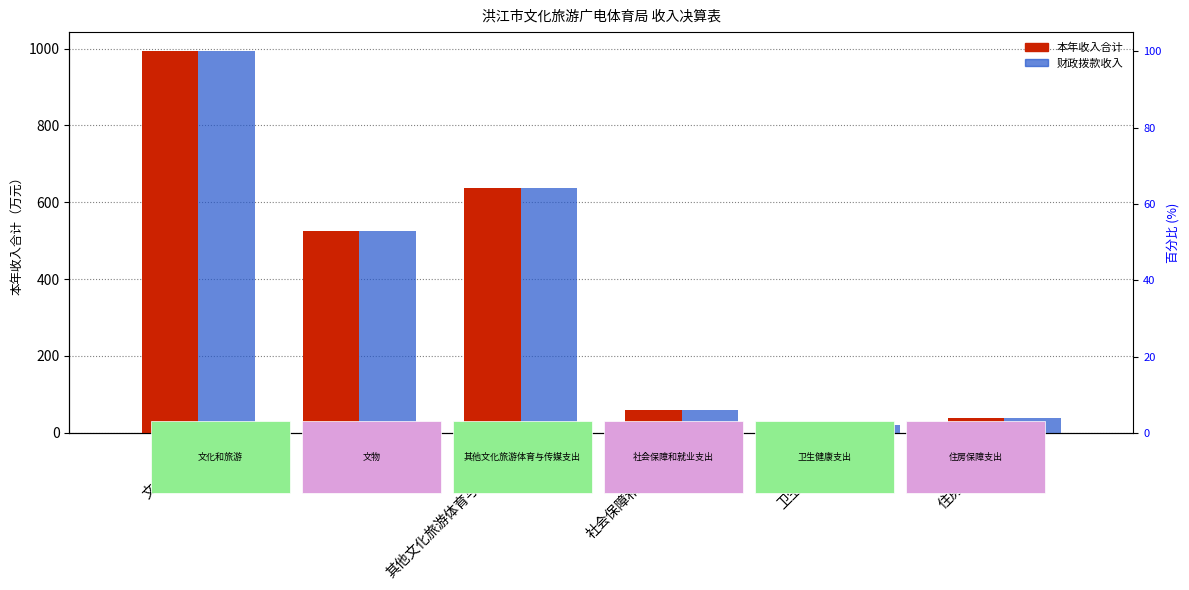

What is the approximate value of 本年收入合计 at 其他文化旅游体育与传媒支出?

637.3